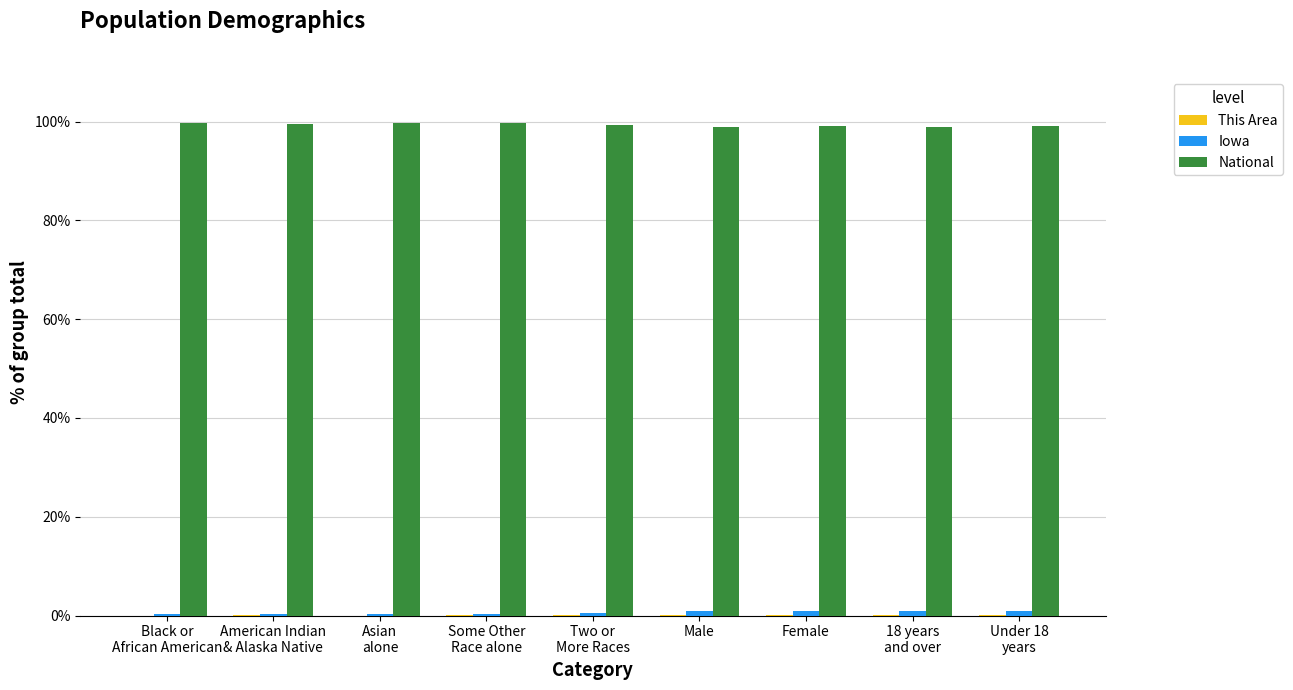

What is the sum of all National values?

894.2